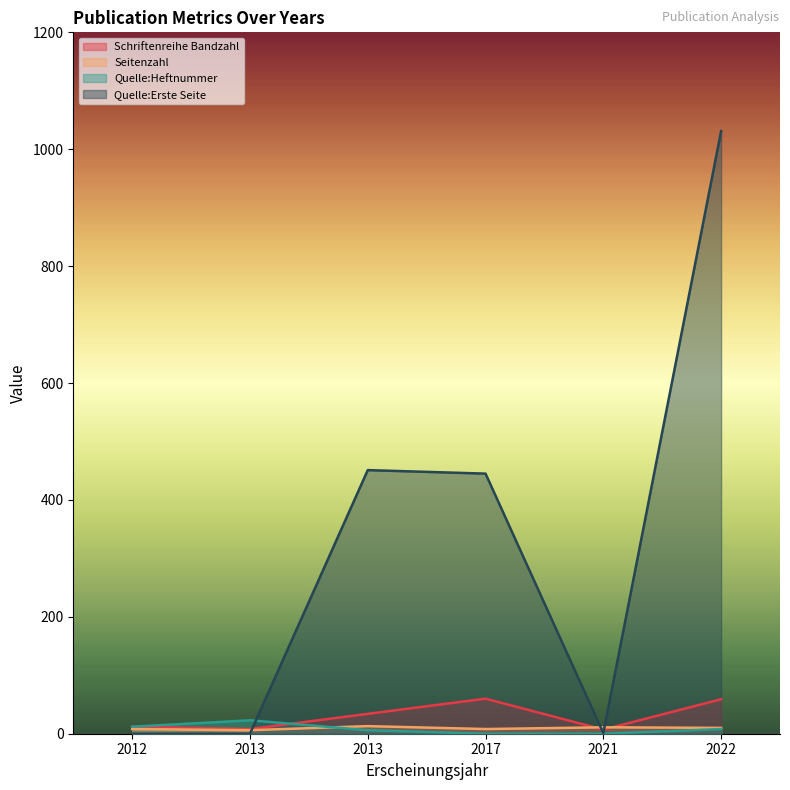

Reading right to left, list all the values displayed in this chart.

Schriftenreihe Bandzahl: 59	7	60	34	8	12
Seitenzahl: 10	11	8	13	6	8
Quelle:Heftnummer: 8	0	0	6	23	12
Quelle:Erste Seite: 1031	1	445	451	0	0